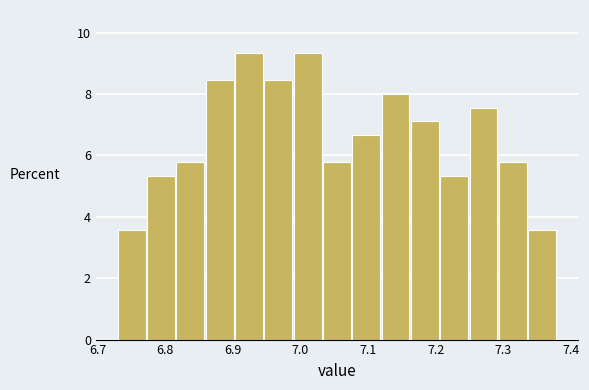

Reading left to right, list every bar in this chart as the range it spans on the x-axis followed by its height. Neither the bar edges nor the heights are printed on the chart, so give them approximately, as read against the axes.

6.73 to 6.77: 3.6
6.77 to 6.82: 5.4
6.82 to 6.86: 5.8
6.86 to 6.90: 8.4
6.90 to 6.95: 9.4
6.95 to 6.99: 8.4
6.99 to 7.03: 9.4
7.03 to 7.08: 5.8
7.08 to 7.12: 6.6
7.12 to 7.16: 8.0
7.16 to 7.21: 7.2
7.21 to 7.25: 5.4
7.25 to 7.29: 7.6
7.29 to 7.34: 5.8
7.34 to 7.38: 3.6